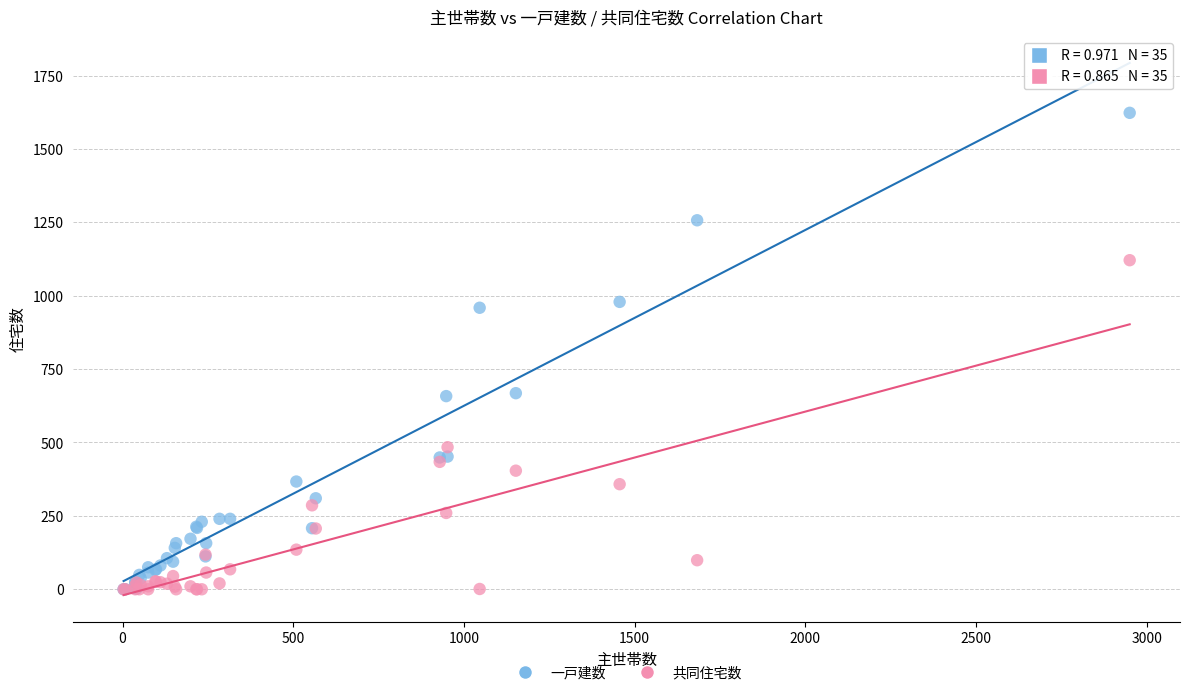

In the 共同住宅数 series, what Y value is closest to 560?

484